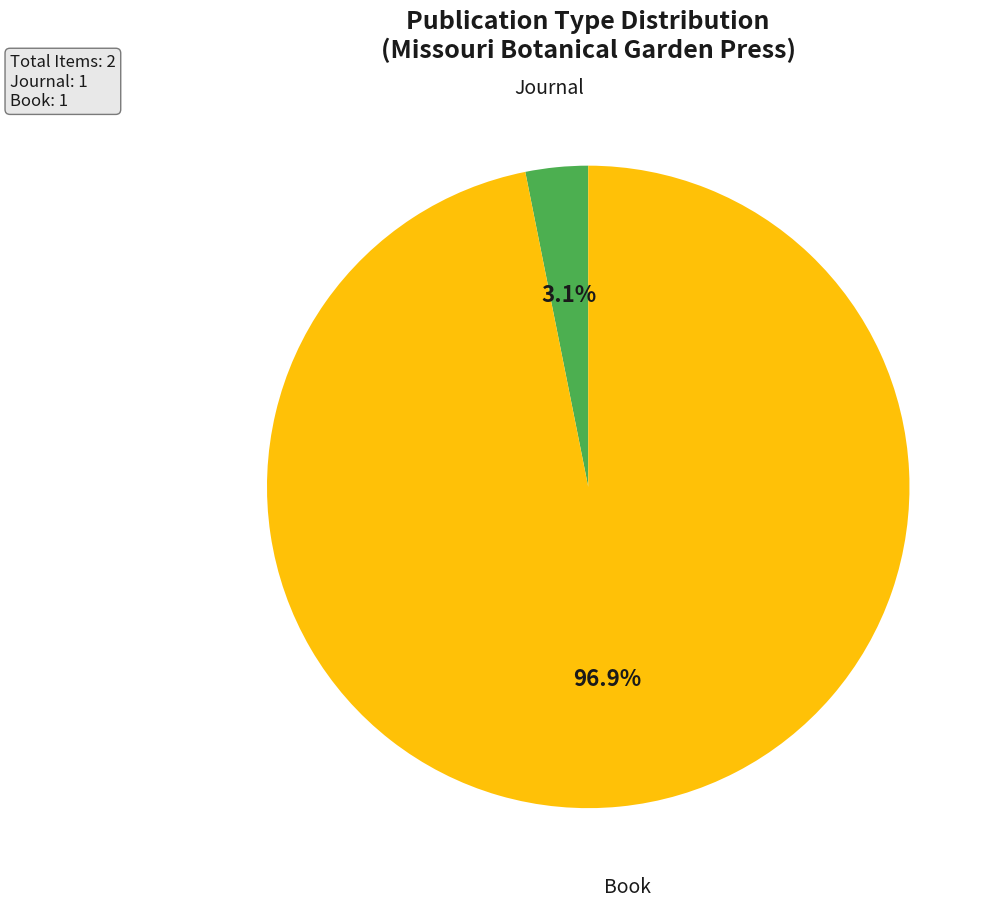

Count the number of slices in the pie.

2